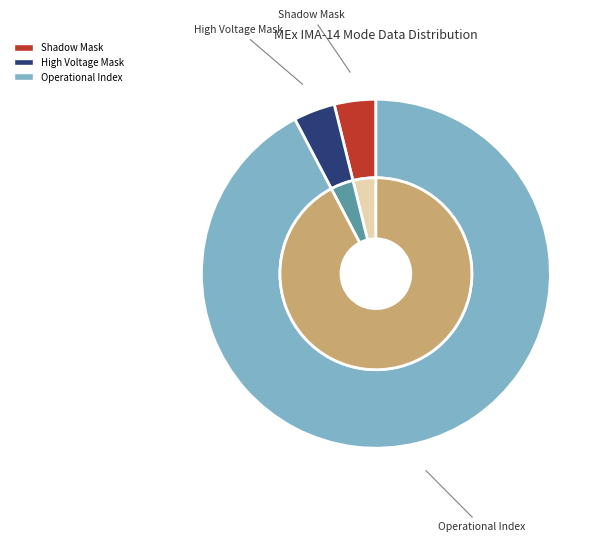

To the nearest percent, what percentage of the pie is High Voltage Mask?

4%